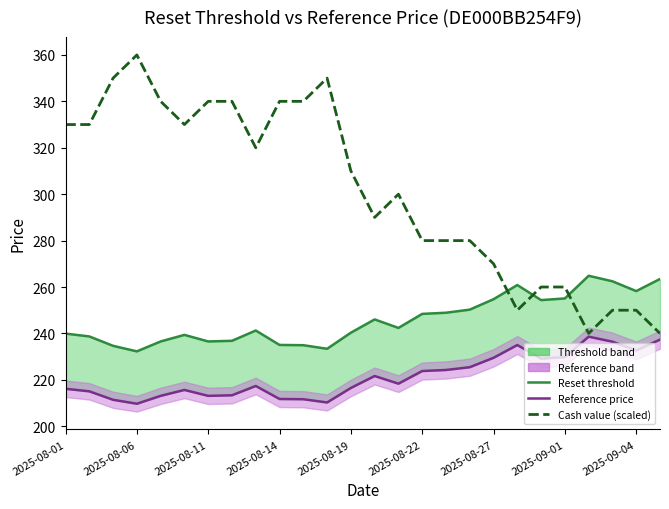

True or false: Cash value (×1000 offset) has more than 1 interior local peaks.

True